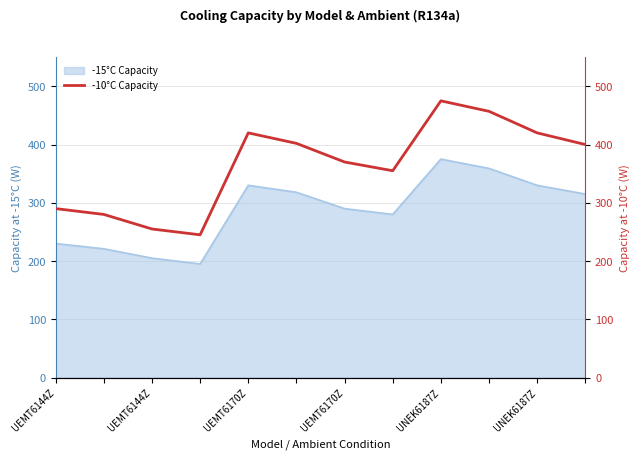

How many points are lower than both their immediate neighbors (excluding endpoints)?

2